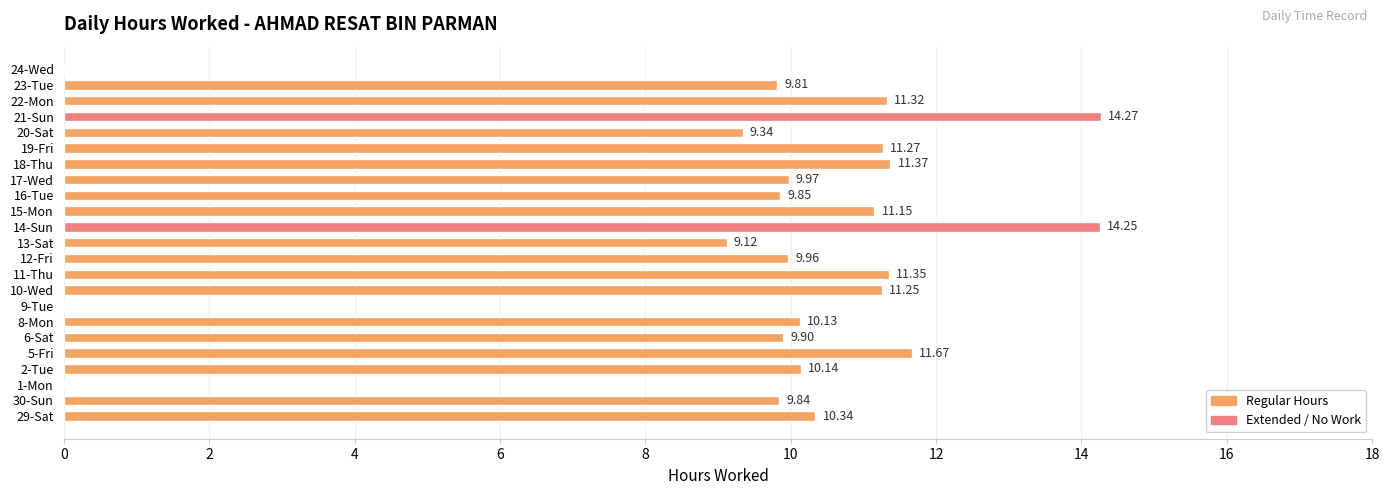

Approximately how many times larger is the value at 12-Fri compared to 19-Fri?

0.9